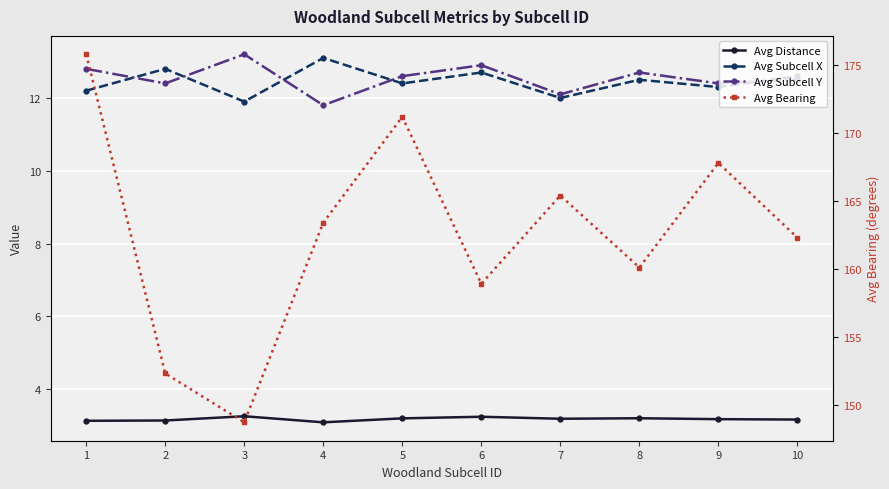

Reading left to right, transcribe all the data shown in this chart.

Avg Distance: 3.1	3.1	3.3	3.1	3.2	3.2	3.2	3.2	3.2	3.2
Avg Subcell X: 12.2	12.8	11.9	13.1	12.4	12.7	12.0	12.5	12.3	12.6
Avg Subcell Y: 12.8	12.4	13.2	11.8	12.6	12.9	12.1	12.7	12.4	12.5
Avg Bearing: 175.8	152.3	148.7	163.4	171.2	158.9	165.4	160.1	167.8	162.3